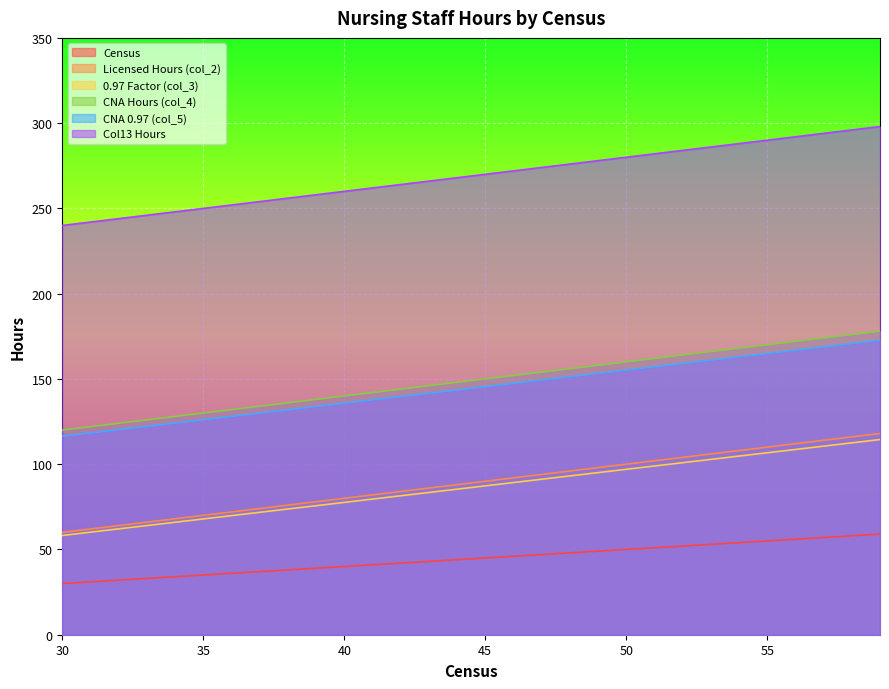

Reading left to right, extract all data points from this chart.

Census: 30=30.0	31=31.0	32=32.0	33=33.0	34=34.0	35=35.0	36=36.0	37=37.0	38=38.0	39=39.0	40=40.0	41=41.0	42=42.0	43=43.0	44=44.0	45=45.0	46=46.0	47=47.0	48=48.0	49=49.0	50=50.0	51=51.0	52=52.0	53=53.0	54=54.0	55=55.0	56=56.0	57=57.0	58=58.0	59=59.0
Licensed Hours (col_2): 30=60.0	31=62.0	32=64.0	33=66.0	34=68.0	35=70.0	36=72.0	37=74.0	38=76.0	39=78.0	40=80.0	41=82.0	42=84.0	43=86.0	44=88.0	45=90.0	46=92.0	47=94.0	48=96.0	49=98.0	50=100.0	51=102.0	52=104.0	53=106.0	54=108.0	55=110.0	56=112.0	57=114.0	58=116.0	59=118.0
0.97 Factor (col_3): 30=116.4	31=118.3	32=120.3	33=122.2	34=124.2	35=126.1	36=128.0	37=130.0	38=131.9	39=133.9	40=135.8	41=137.7	42=139.7	43=141.6	44=143.6	45=145.5	46=147.4	47=149.4	48=151.3	49=153.3	50=155.2	51=157.1	52=159.1	53=161.0	54=163.0	55=164.9	56=166.8	57=168.8	58=170.7	59=172.7
CNA Hours (col_4): 30=58.2	31=60.1	32=62.1	33=64.0	34=66.0	35=67.9	36=69.8	37=71.8	38=73.7	39=75.7	40=77.6	41=79.5	42=81.5	43=83.4	44=85.4	45=87.3	46=89.2	47=91.2	48=93.1	49=95.1	50=97.0	51=98.9	52=100.9	53=102.8	54=104.8	55=106.7	56=108.6	57=110.6	58=112.5	59=114.5
CNA 0.97 (col_5): 30=120.0	31=122.0	32=124.0	33=126.0	34=128.0	35=130.0	36=132.0	37=134.0	38=136.0	39=138.0	40=140.0	41=142.0	42=144.0	43=146.0	44=148.0	45=150.0	46=152.0	47=154.0	48=156.0	49=158.0	50=160.0	51=162.0	52=164.0	53=166.0	54=168.0	55=170.0	56=172.0	57=174.0	58=176.0	59=178.0
Col13 Hours: 30=240.0	31=242.0	32=244.0	33=246.0	34=248.0	35=250.0	36=252.0	37=254.0	38=256.0	39=258.0	40=260.0	41=262.0	42=264.0	43=266.0	44=268.0	45=270.0	46=272.0	47=274.0	48=276.0	49=278.0	50=280.0	51=282.0	52=284.0	53=286.0	54=288.0	55=290.0	56=292.0	57=294.0	58=296.0	59=298.0